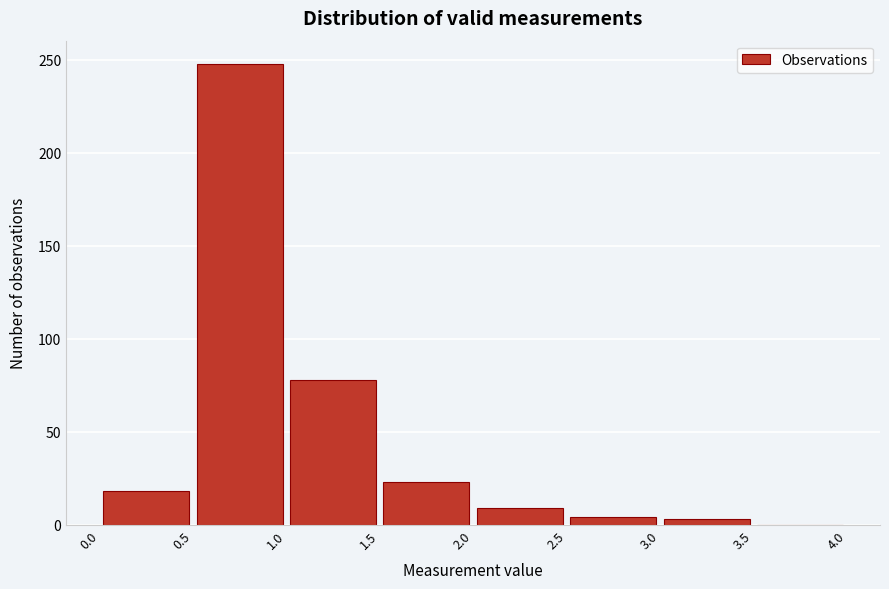

How tall is the bar that spans 1.0 to 1.5 on the x-axis? The values are not printed on the chart, so give them approximately, as read against the axis.

80